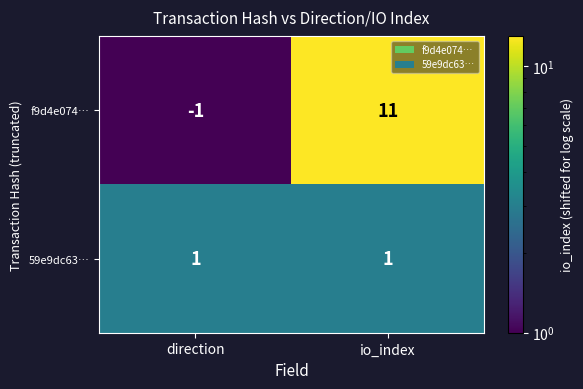

What is the difference between the f9d4e074… values at io_index and direction?

12